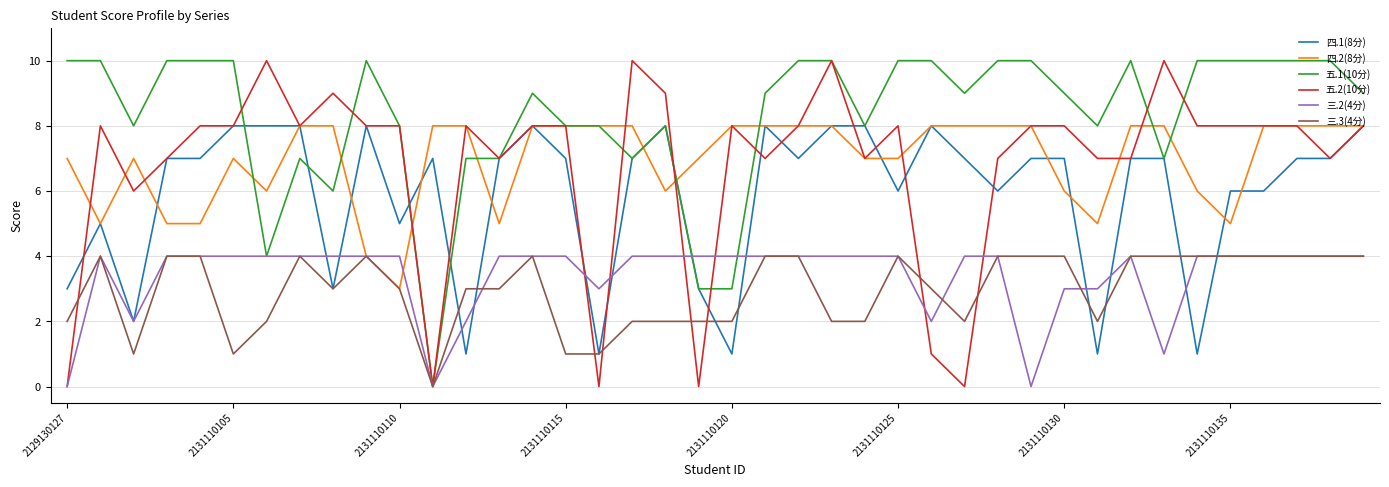

Which series has the largest total across all categories?

五.1(10分)